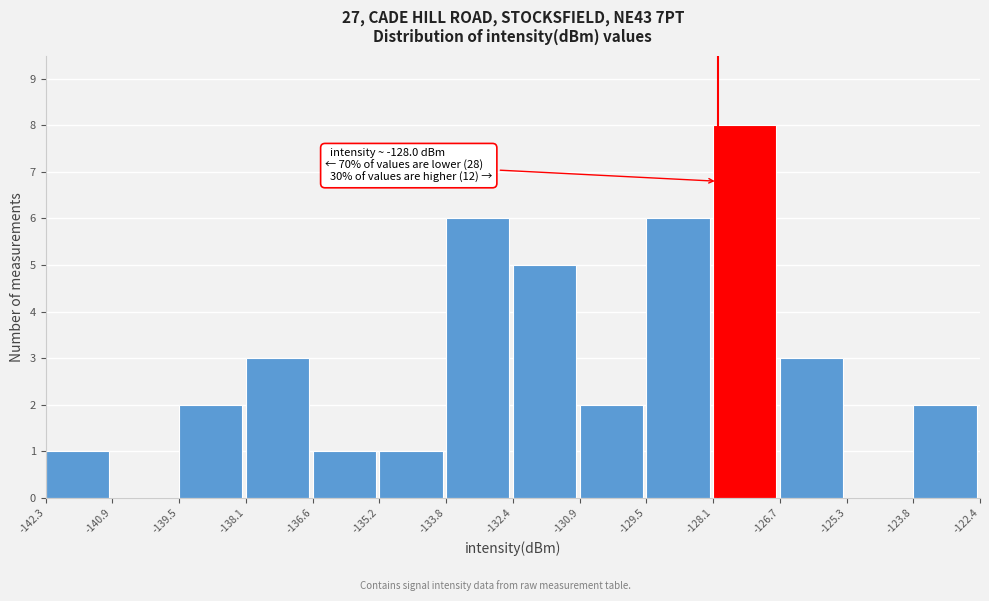

Over which range of the x-axis is the bar tallest?

-128.1 to -126.7